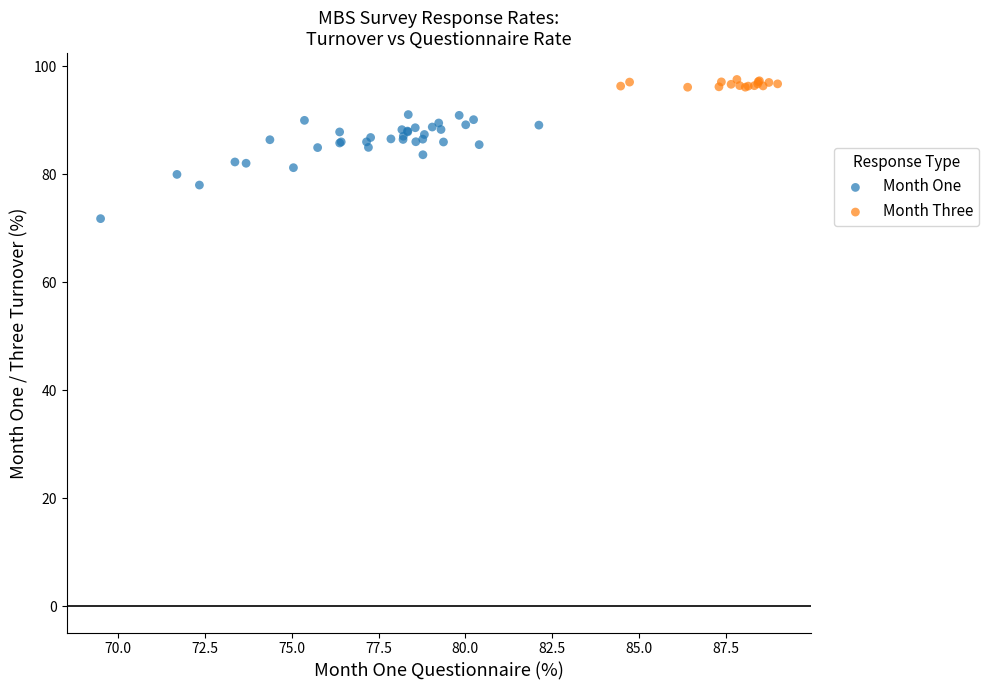

Which series contains the highest Y value?

Month Three